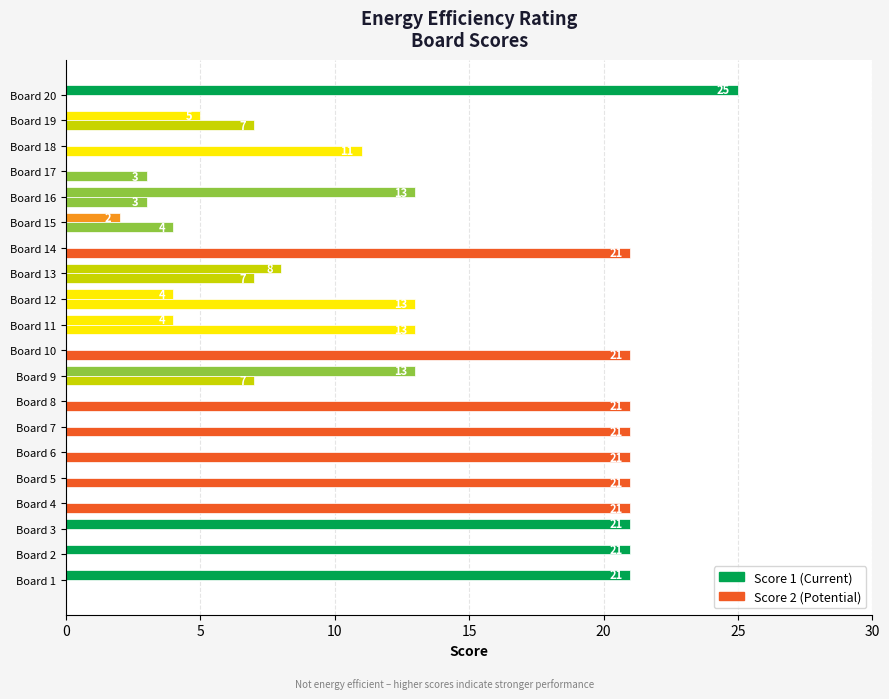

Count the number of data series in this chart.

2